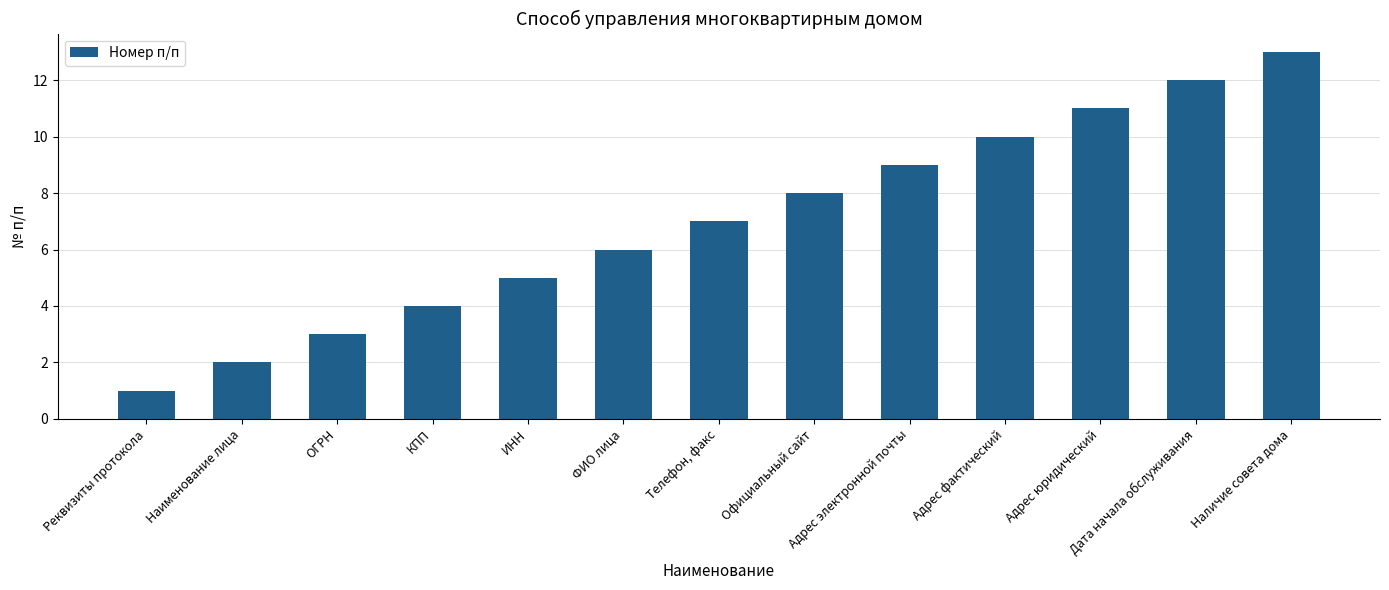

Does the chart contain any negative values?

No